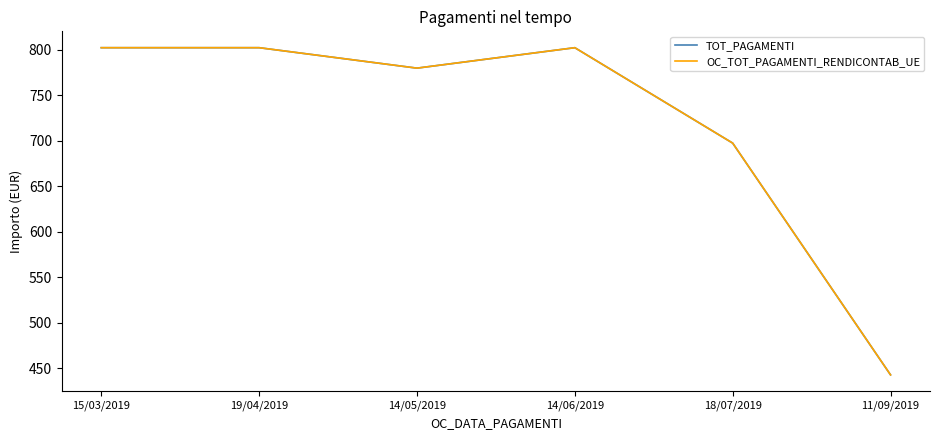

Which has a higher value, 19/04/2019 or 11/09/2019?

19/04/2019